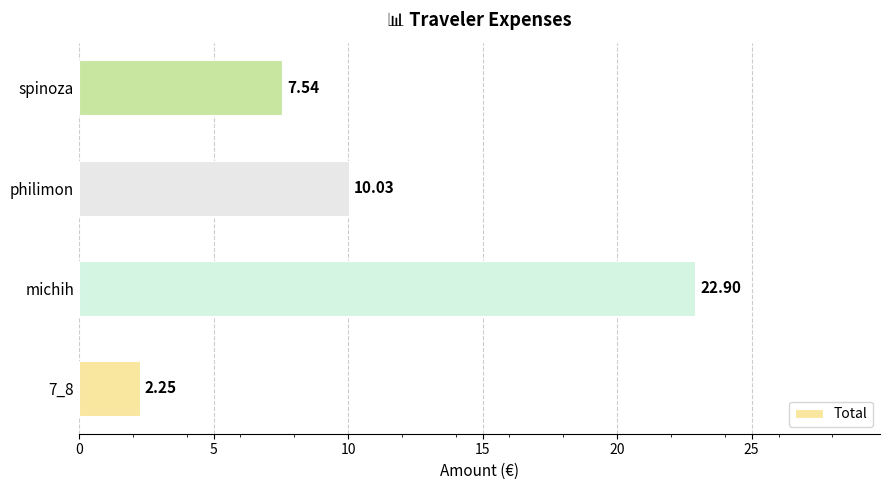

Rank the categories by value from highest to lowest.

michih, philimon, spinoza, 7_8